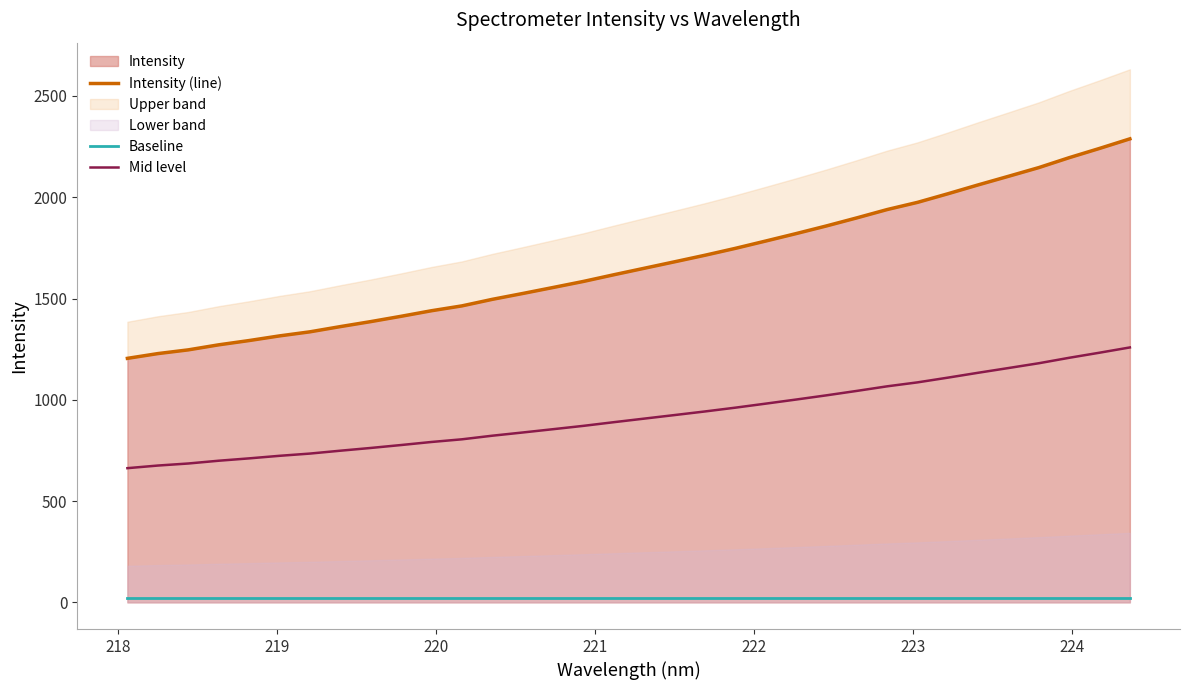

How many lines are shown in the chart?

3